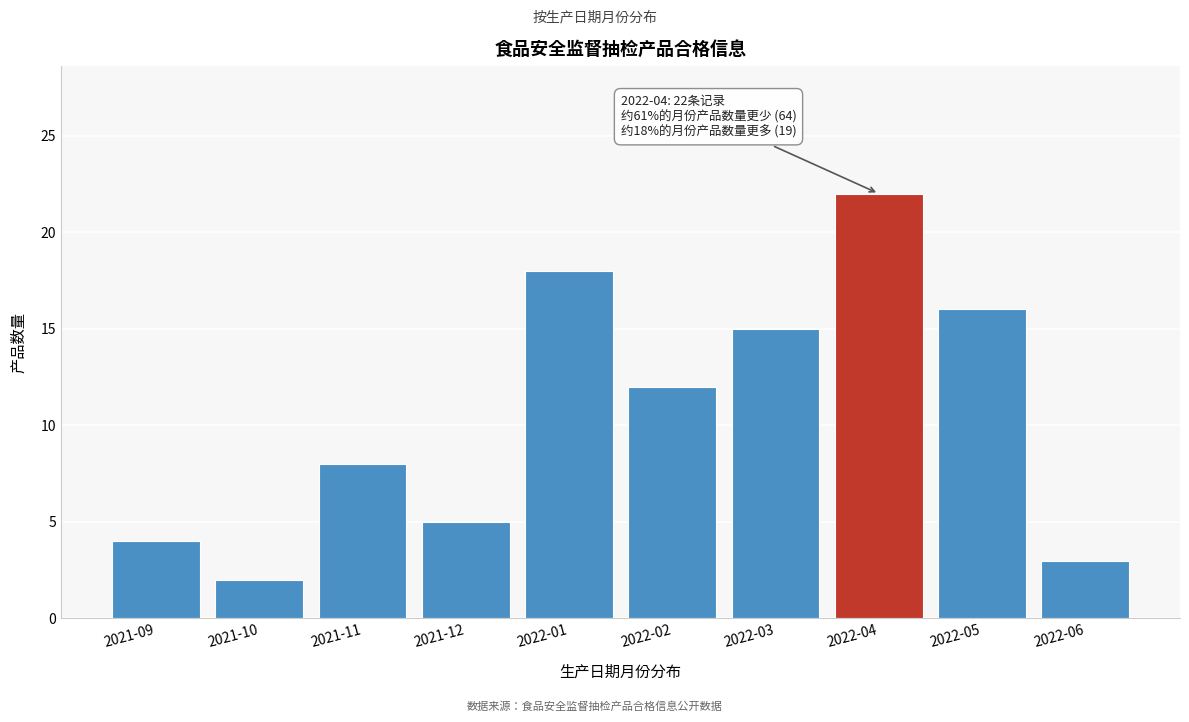

Reading right to left, extract all data points from this chart.

3	16	22	15	12	18	5	8	2	4